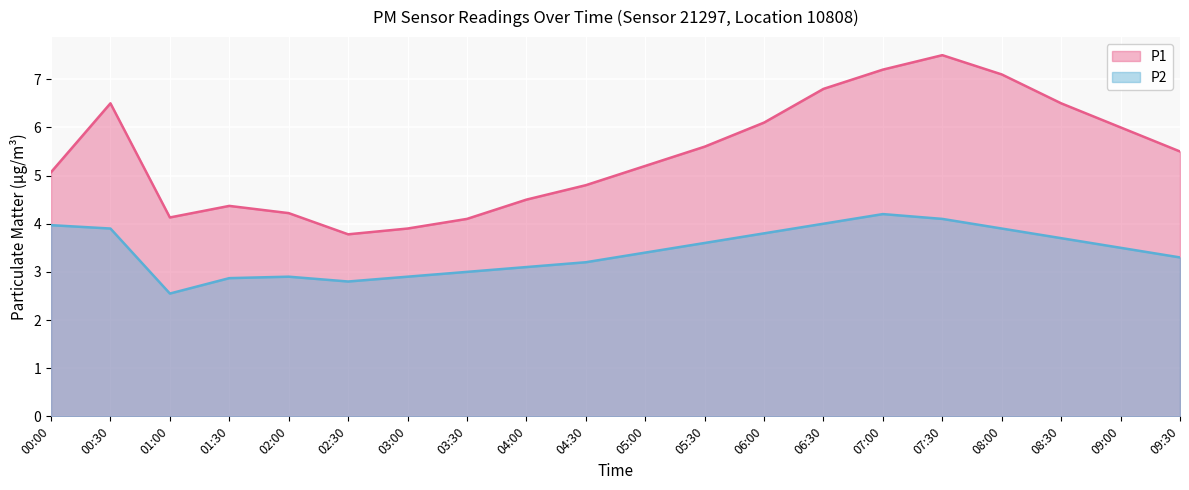

What is the label of the 6th point from the left?

02:30